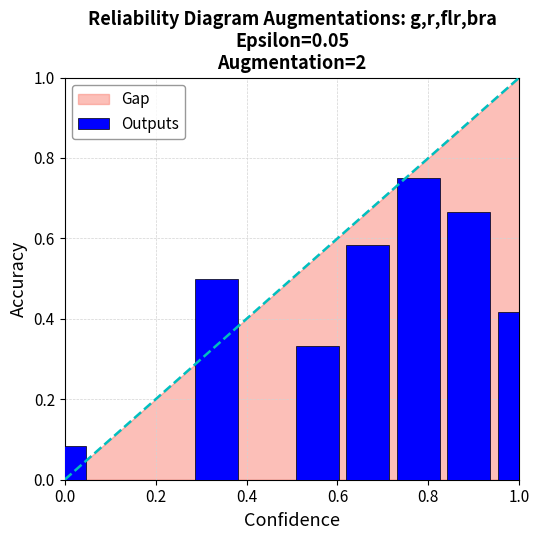

What is the sum of all values?

3.3